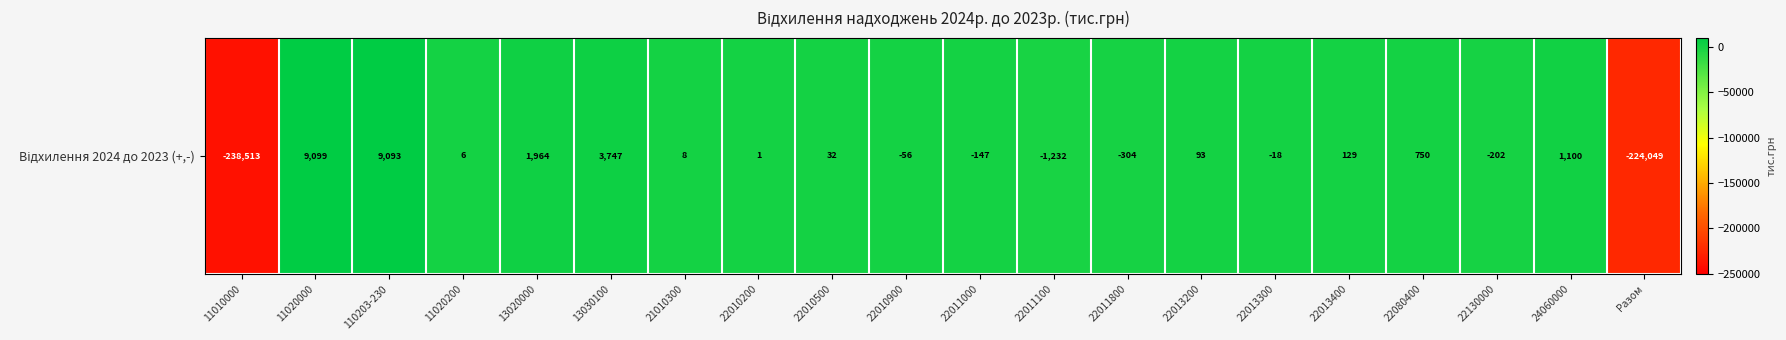

How many values exceed 7?

10